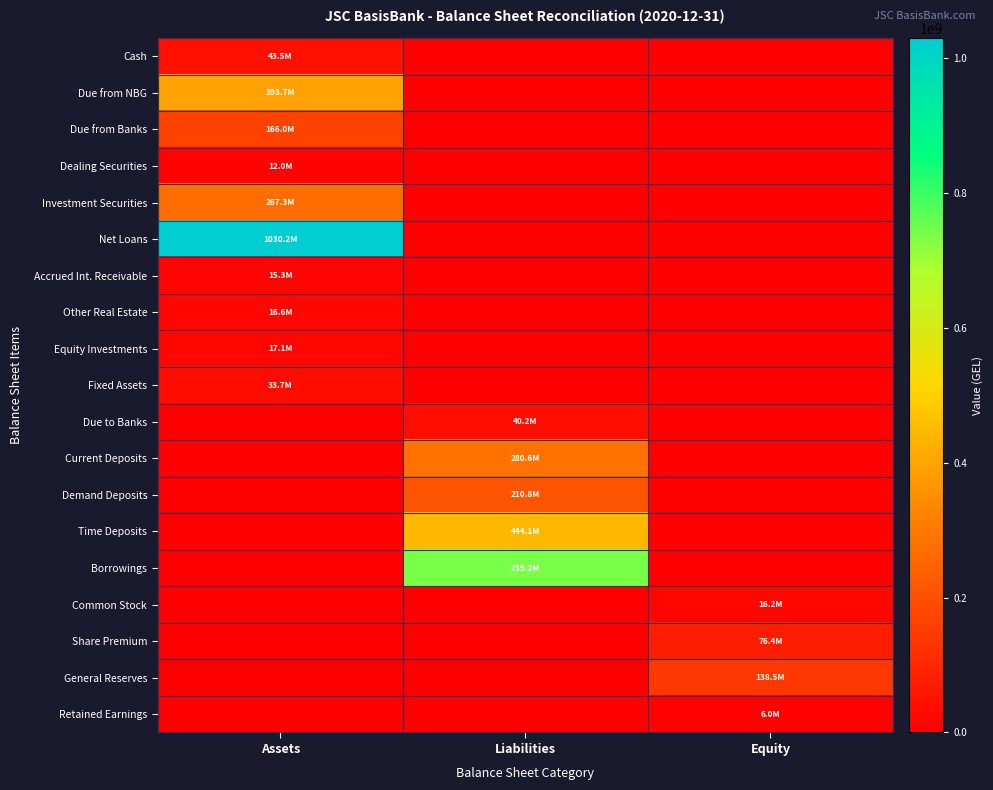

Reading right to left, what are all the values shown in this chart?

Cash: Equity=0.0	Liabilities=0.0	Assets=43503450.7
Due from NBG: Equity=0.0	Liabilities=0.0	Assets=393678170.6
Due from Banks: Equity=0.0	Liabilities=0.0	Assets=165991895.6
Dealing Securities: Equity=0.0	Liabilities=0.0	Assets=11956930.5
Investment Securities: Equity=0.0	Liabilities=0.0	Assets=267317412.2
Net Loans: Equity=0.0	Liabilities=0.0	Assets=1030153598.6
Accrued Int. Receivable: Equity=0.0	Liabilities=0.0	Assets=15337537.0
Other Real Estate: Equity=0.0	Liabilities=0.0	Assets=16572737.1
Equity Investments: Equity=0.0	Liabilities=0.0	Assets=17062704.2
Fixed Assets: Equity=0.0	Liabilities=0.0	Assets=33744563.0
Due to Banks: Equity=0.0	Liabilities=40234144.5	Assets=0.0
Current Deposits: Equity=0.0	Liabilities=280611890.2	Assets=0.0
Demand Deposits: Equity=0.0	Liabilities=210770251.0	Assets=0.0
Time Deposits: Equity=0.0	Liabilities=444083179.6	Assets=0.0
Borrowings: Equity=0.0	Liabilities=739185470.8	Assets=0.0
Common Stock: Equity=16181147.0	Liabilities=0.0	Assets=0.0
Share Premium: Equity=76412652.8	Liabilities=0.0	Assets=0.0
General Reserves: Equity=138459629.0	Liabilities=0.0	Assets=0.0
Retained Earnings: Equity=5972349.5	Liabilities=0.0	Assets=0.0